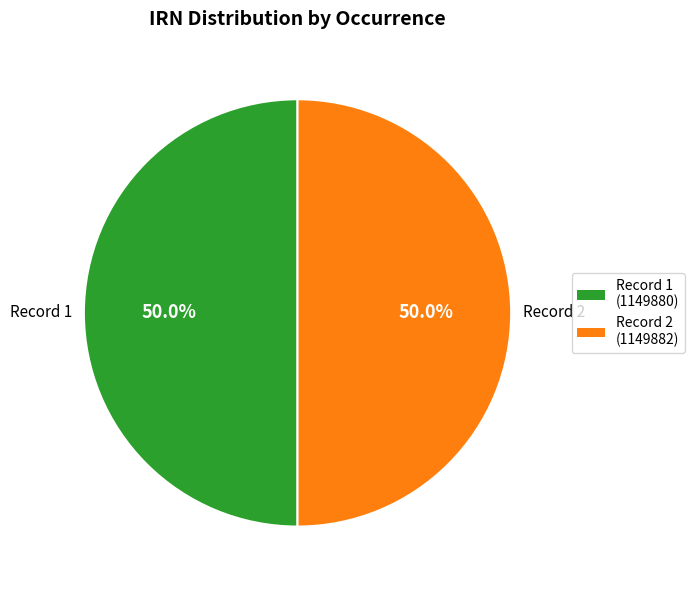

How many segments does this pie chart have?

2